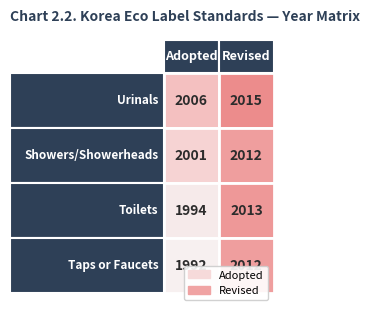

Which series has the largest range (max minus min)?

Adopted